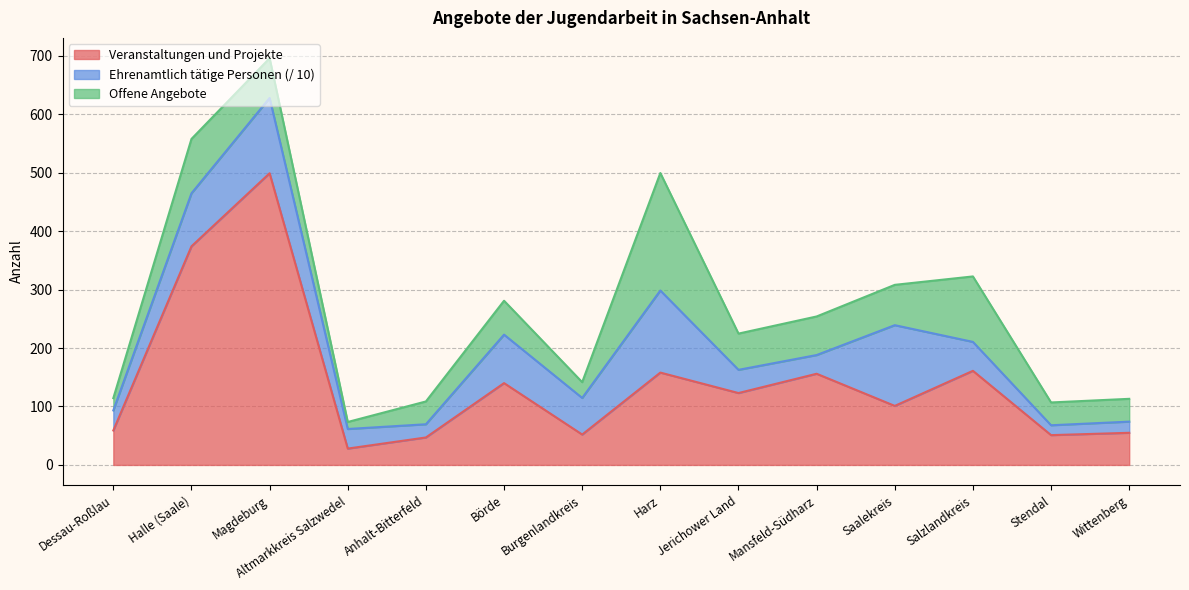

Which series has the largest total across all categories?

Veranstaltungen und Projekte